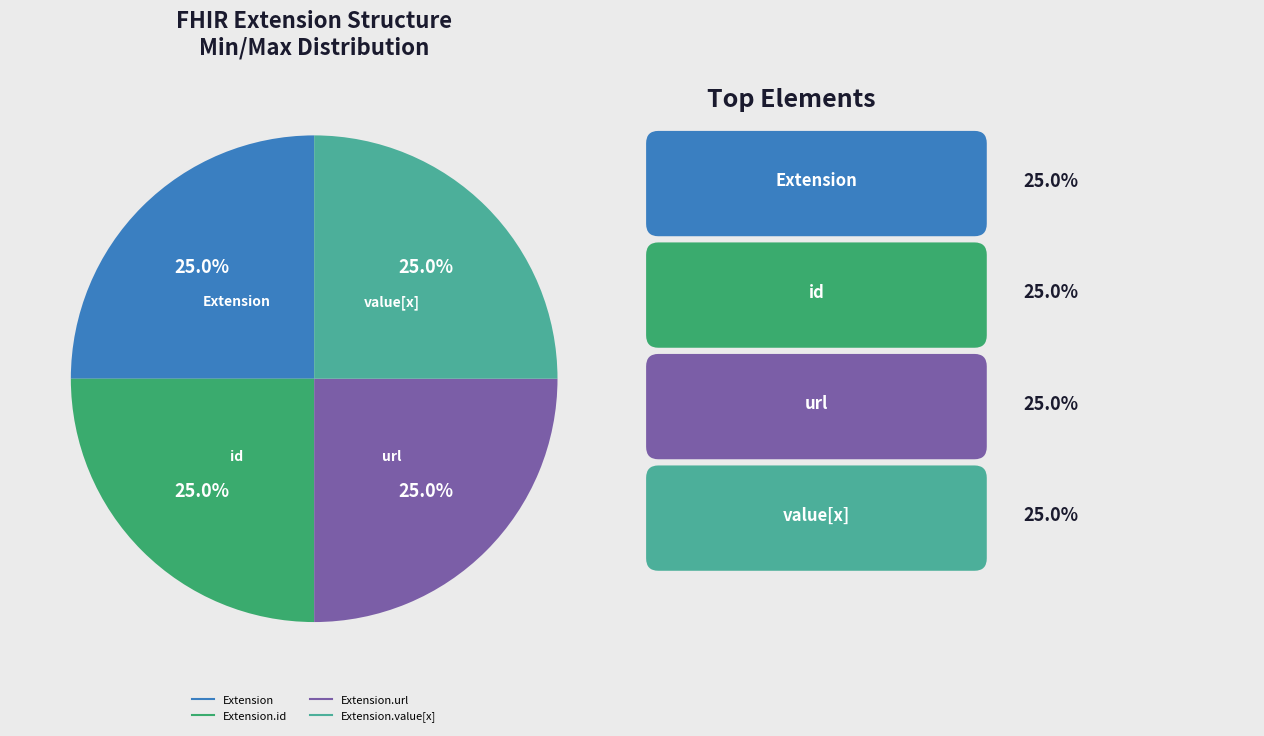

Is there any slice that represents more than half of the pie?

No